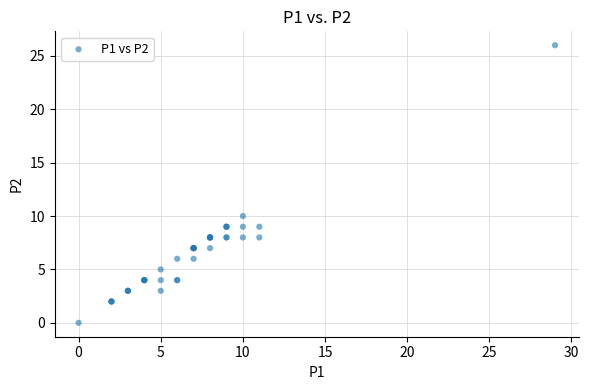

What Y value in the scatter plot is closest to 13?

10